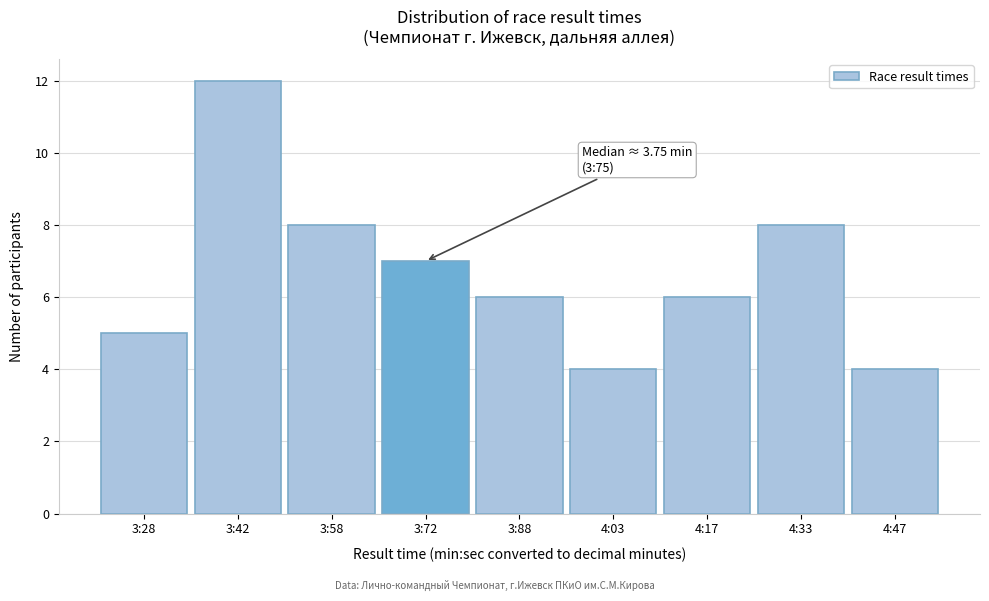

Reading left to right, list all the values displayed in this chart.

5	12	8	7	6	4	6	8	4